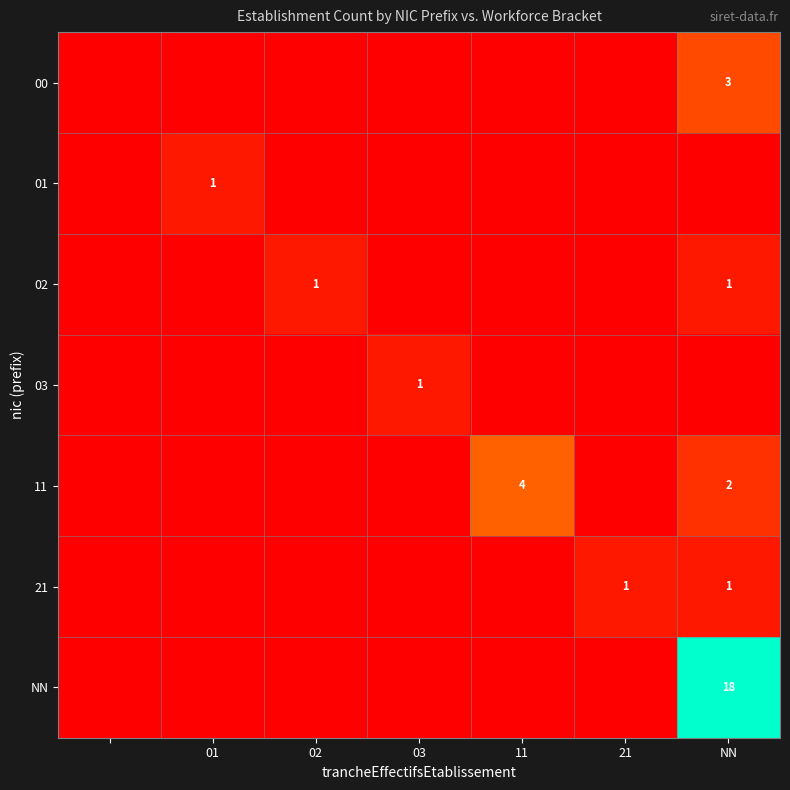

The value of 21 at NN is 1. True or false?

True